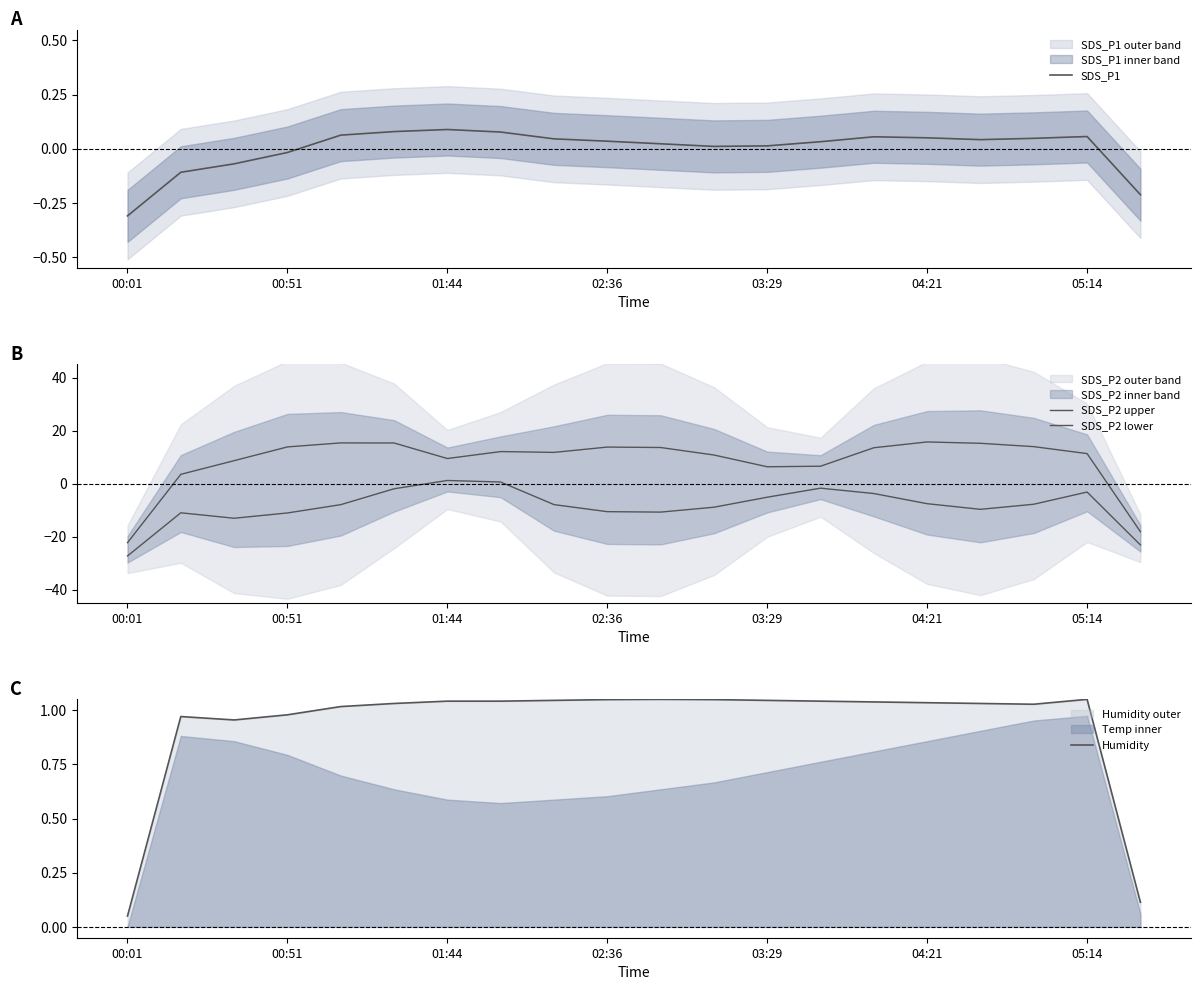

The value of SDS_P2 lower at 11 is -8.9. True or false?

True